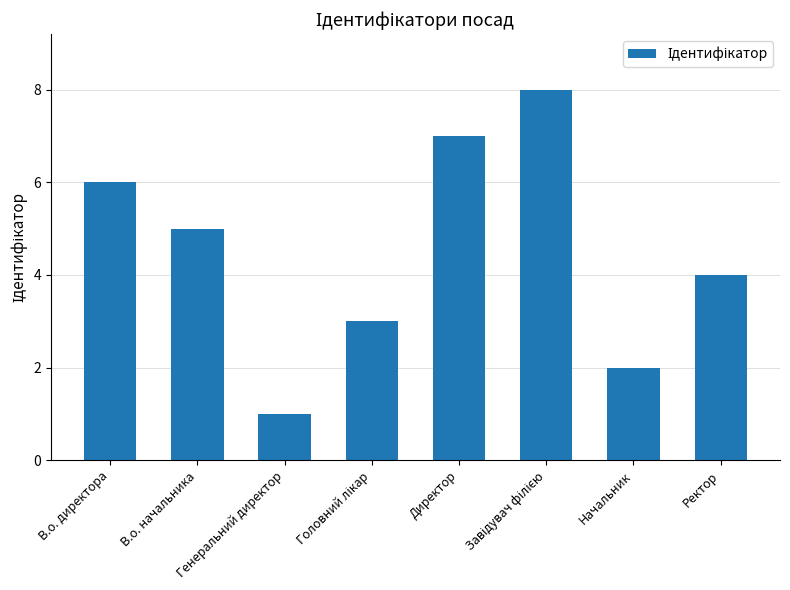

Which has a higher value, Генеральний директор or В.о. директора?

В.о. директора